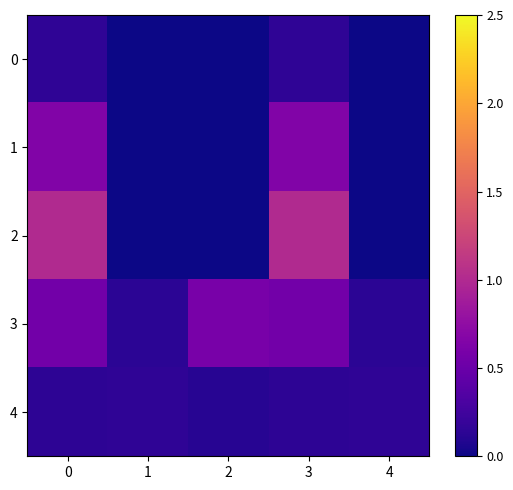

List the series in order of their peak value, highest first.

2, 1, 3, 4, 0